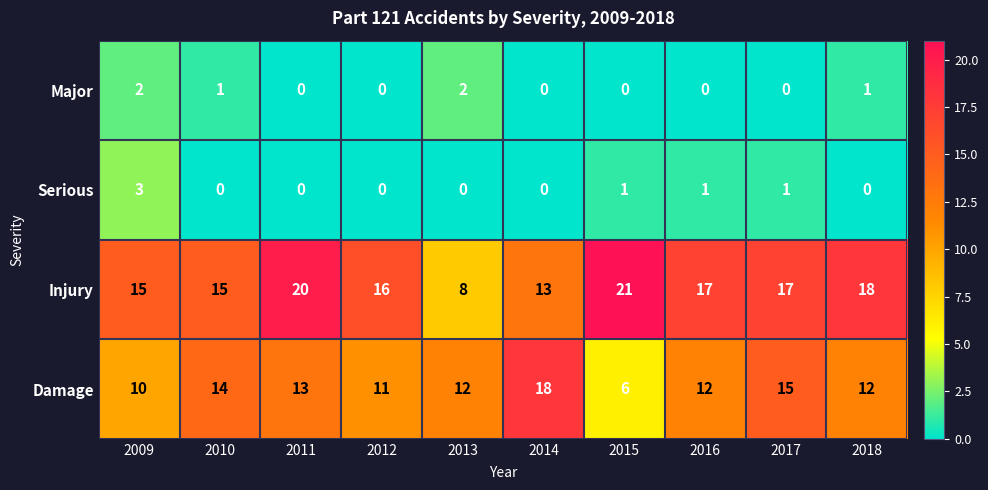

True or false: Damage has a value of 11 at 2012.

True